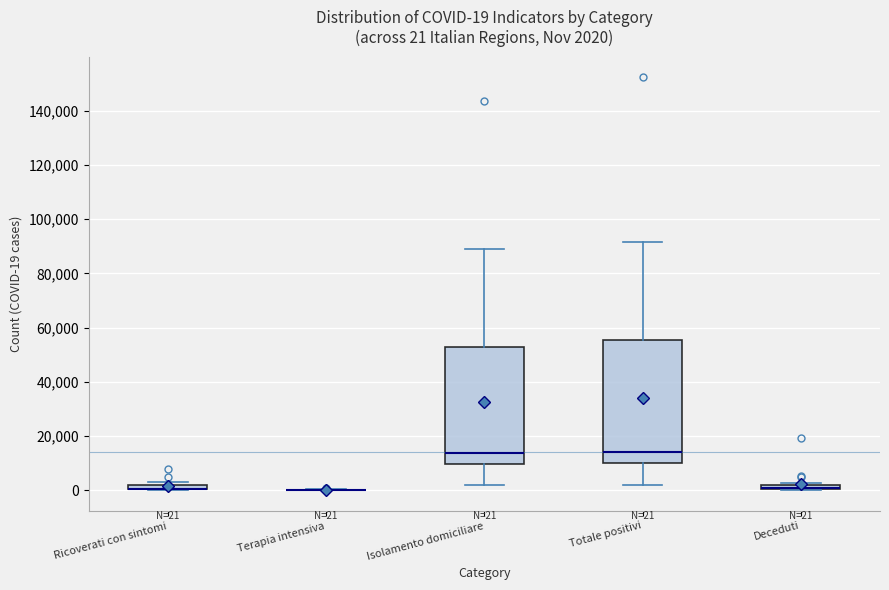

Which box is the tallest, from its lower edge to its upper edge?

Totale positivi